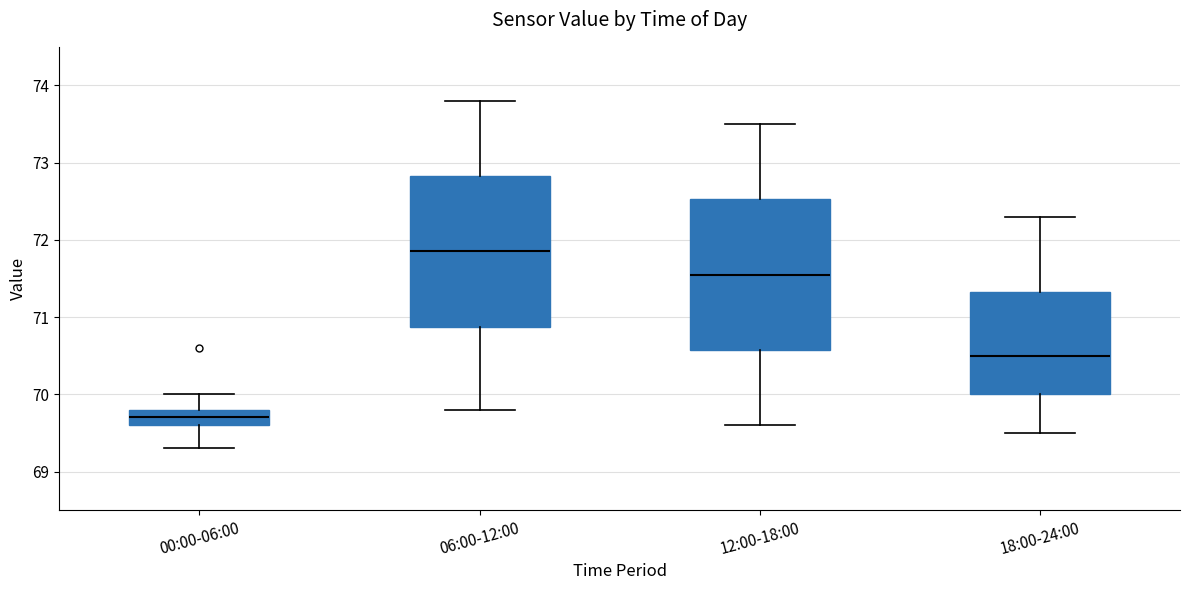

Reading left to right, read every box against the y-axis: the position of its median line, the range the box covers, and the ends of its whiskers. The values are not printed on the chart, so give them approximately, as read against the axis.

00:00-06:00: median 69.7, box 69.6 to 69.8, whiskers 69.3 to 70.0
06:00-12:00: median 71.9, box 70.9 to 72.8, whiskers 69.8 to 73.8
12:00-18:00: median 71.6, box 70.6 to 72.5, whiskers 69.6 to 73.5
18:00-24:00: median 70.5, box 70.0 to 71.3, whiskers 69.5 to 72.3